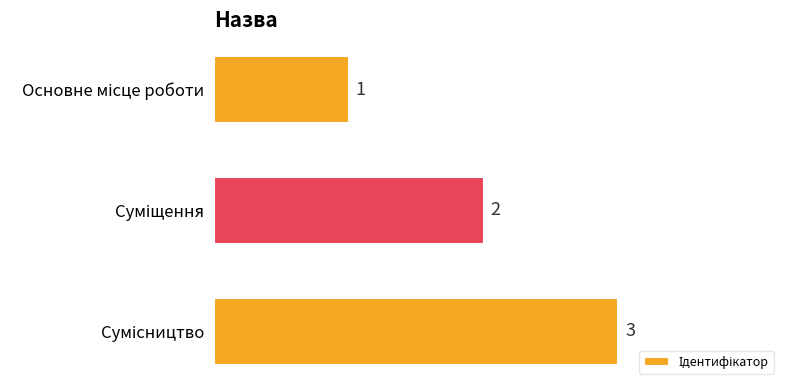

What is the value of the 2nd bar from the top?

2